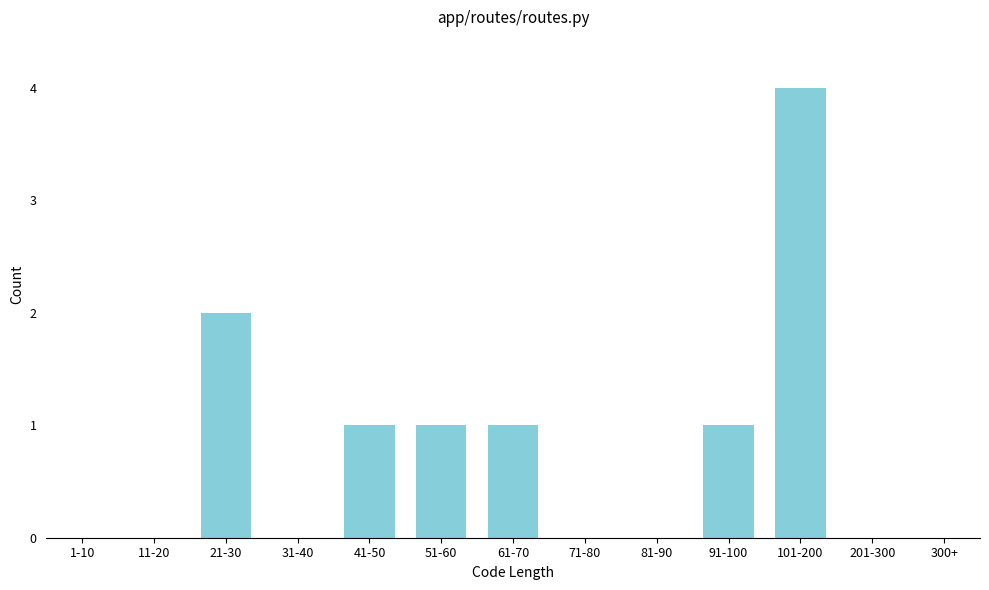

Reading left to right, transcribe all the data shown in this chart.

1-10=0	11-20=0	21-30=2	31-40=0	41-50=1	51-60=1	61-70=1	71-80=0	81-90=0	91-100=1	101-200=4	201-300=0	300+=0